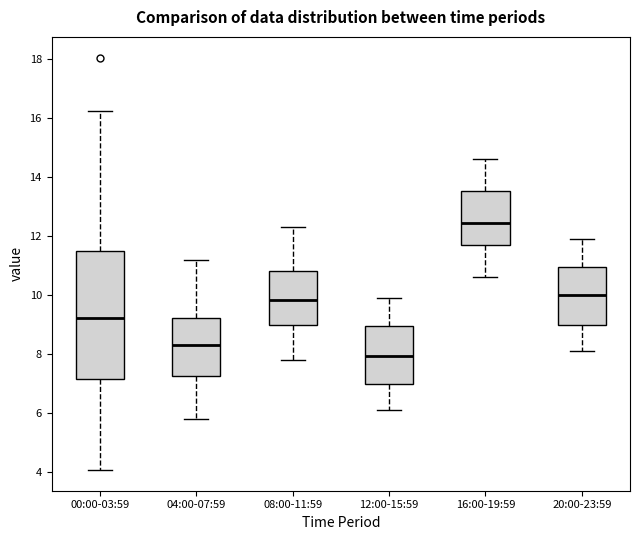

Reading left to right, read every box against the y-axis: the position of its median line, the range the box covers, and the ends of its whiskers. The values are not printed on the chart, so give them approximately, as read against the axis.

00:00-03:59: median 9.2, box 7.2 to 11.4, whiskers 4.0 to 16.2
04:00-07:59: median 8.4, box 7.2 to 9.2, whiskers 5.8 to 11.2
08:00-11:59: median 9.8, box 9.0 to 10.8, whiskers 7.8 to 12.4
12:00-15:59: median 8.0, box 7.0 to 9.0, whiskers 6.2 to 10.0
16:00-19:59: median 12.4, box 11.8 to 13.6, whiskers 10.6 to 14.6
20:00-23:59: median 10.0, box 9.0 to 11.0, whiskers 8.2 to 12.0